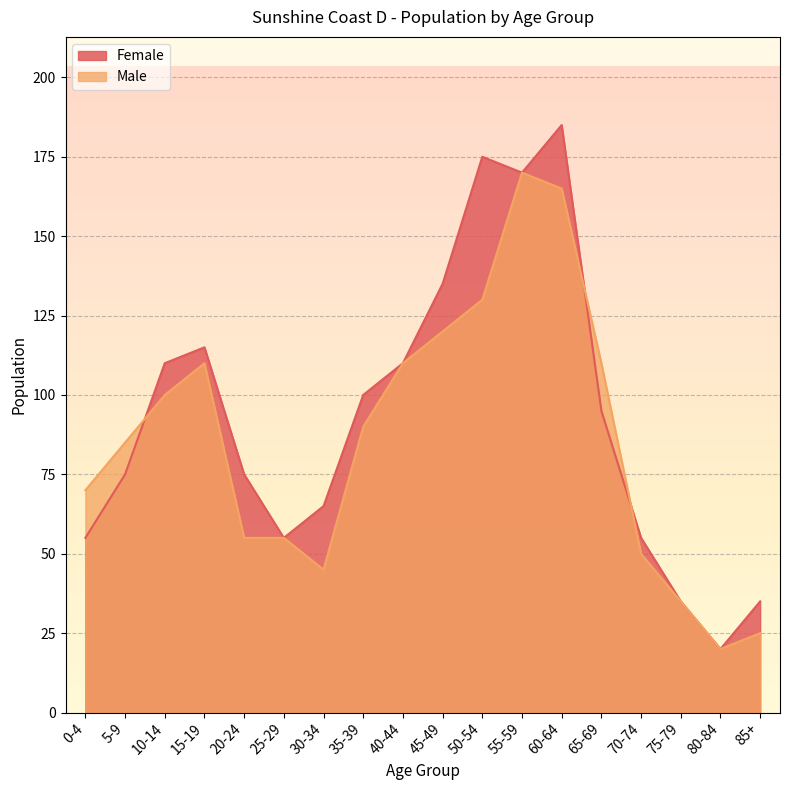

What is the label of the 15th point from the right?

15-19